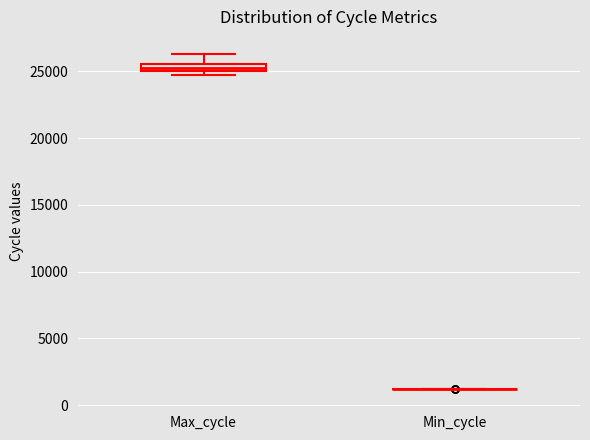

Comparing the boxes themselves (not the whiskers), which one is the tallest?

Max_cycle